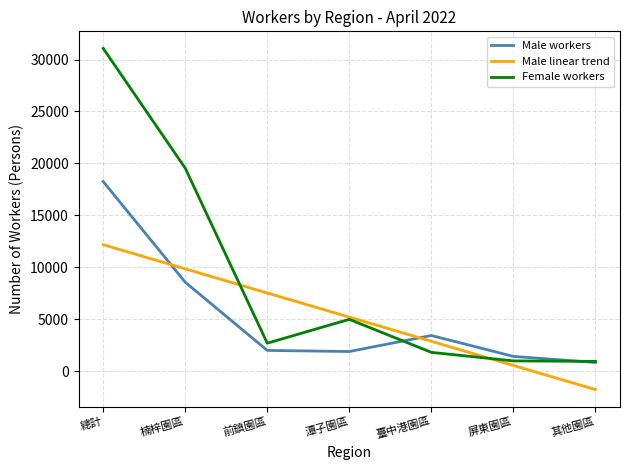

True or false: Female workers has a value of 7119.8 at 潭子園區.

False